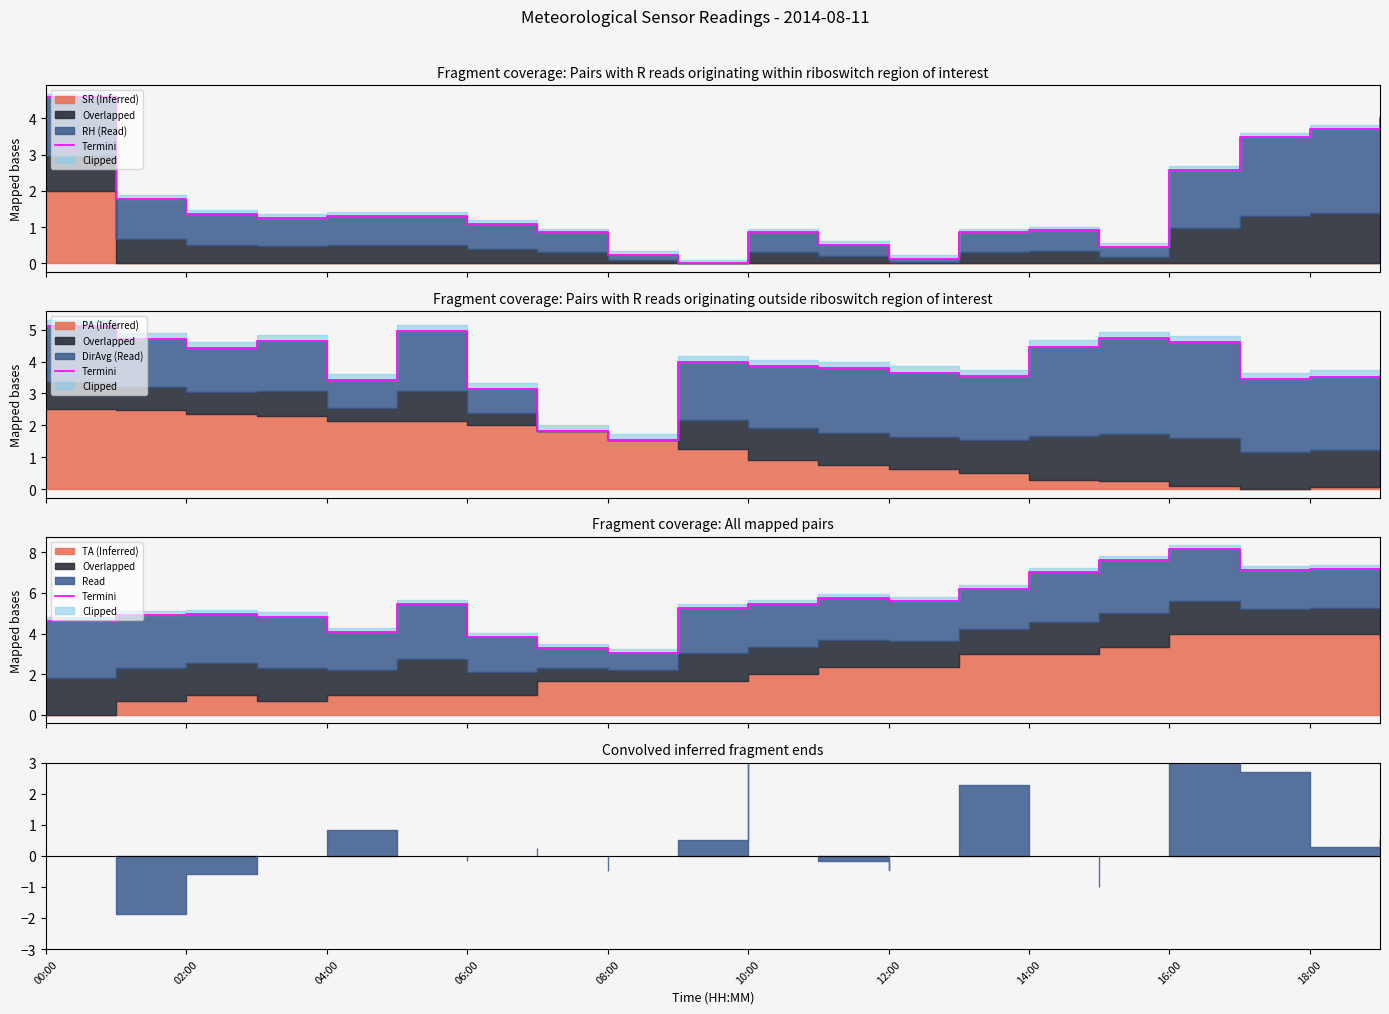

At which category does the chart reach its peak across all series?

16:00